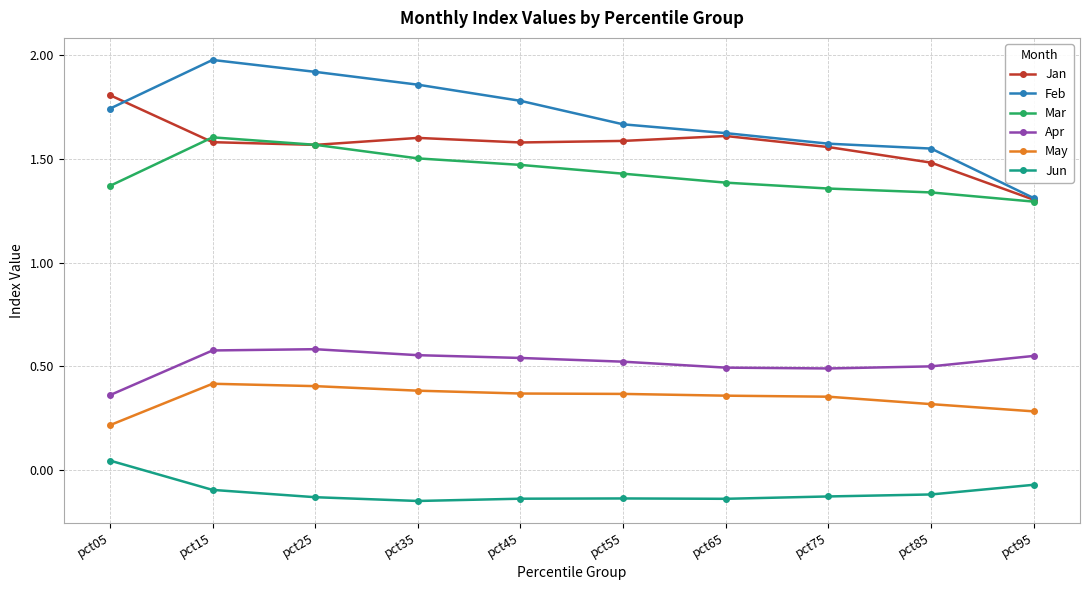

True or false: Apr and Jan intersect in this chart.

False